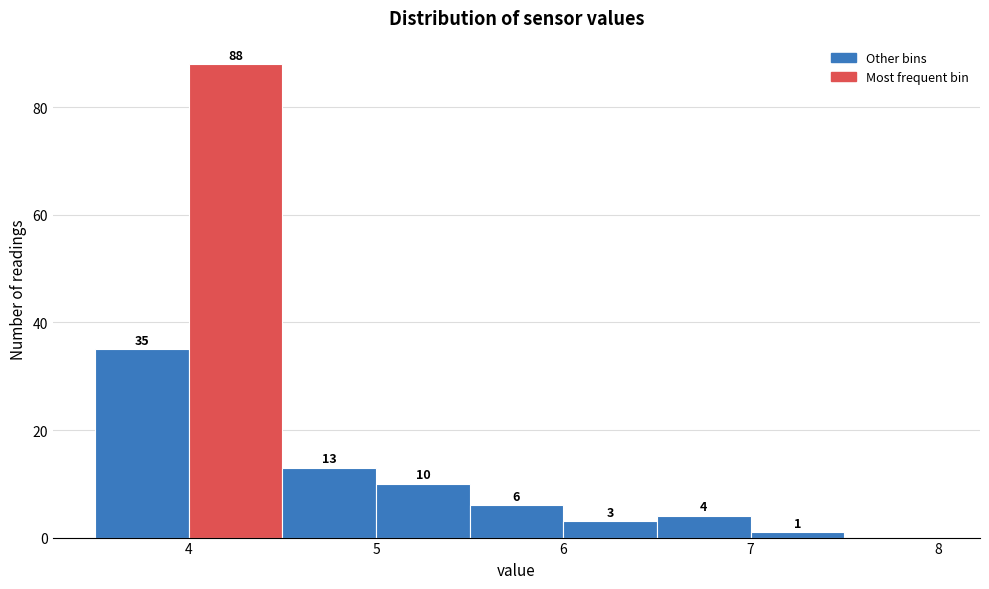

Over which range of the x-axis is the bar tallest?

4.0 to 4.5